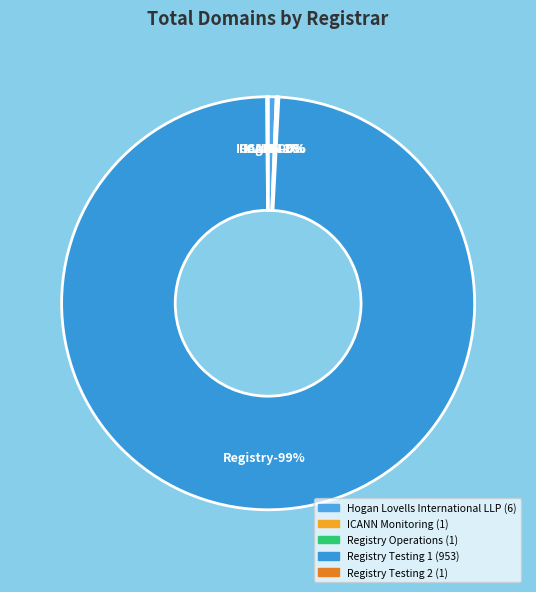

The Registry Testing 2 slice represents 0% of the pie. True or false?

True